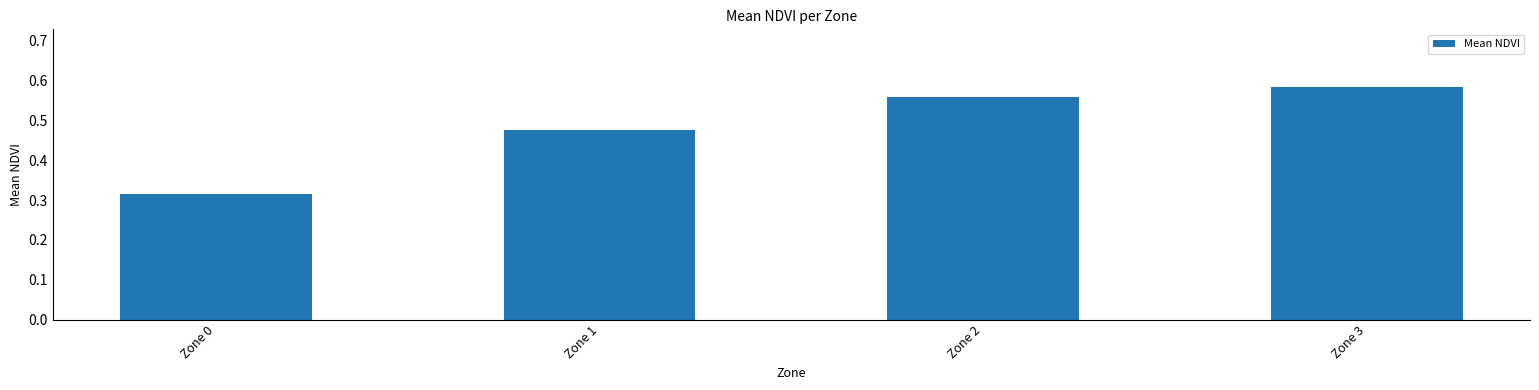

List the labels in order of value, largest first.

Zone 3, Zone 2, Zone 1, Zone 0